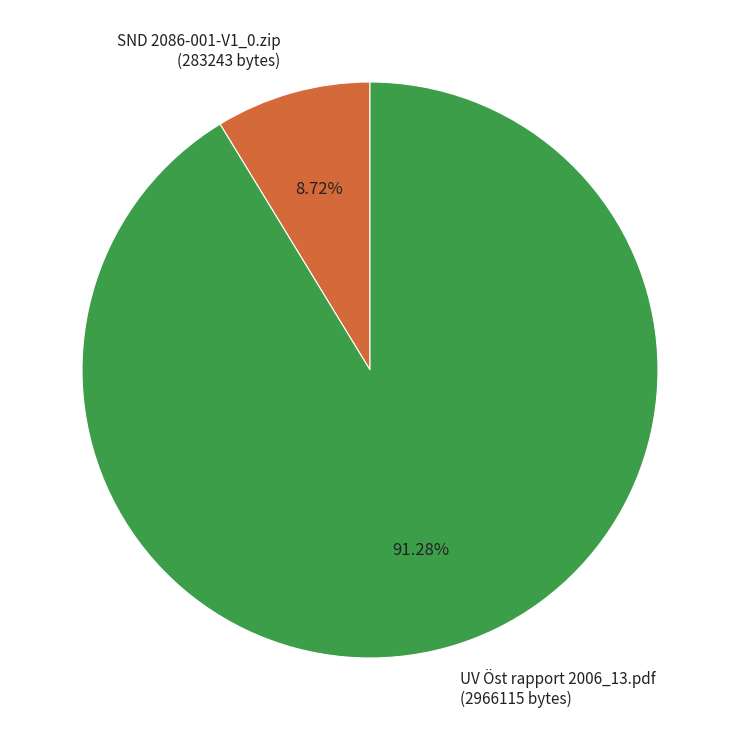

To the nearest percent, what portion does SND 2086-001-V1_0.zip represent?

9%